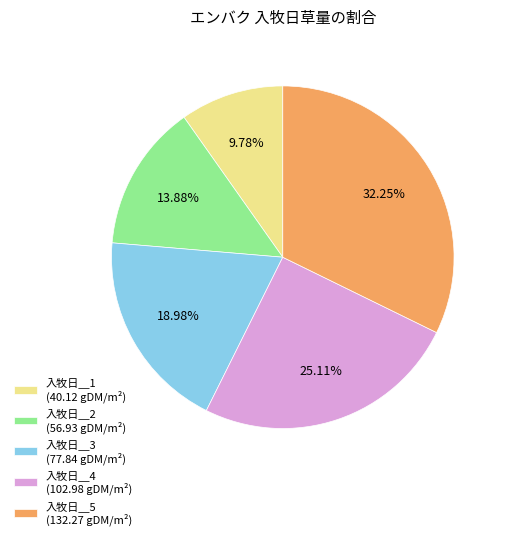

Does 入牧日＿4 account for over 50% of the chart?

No